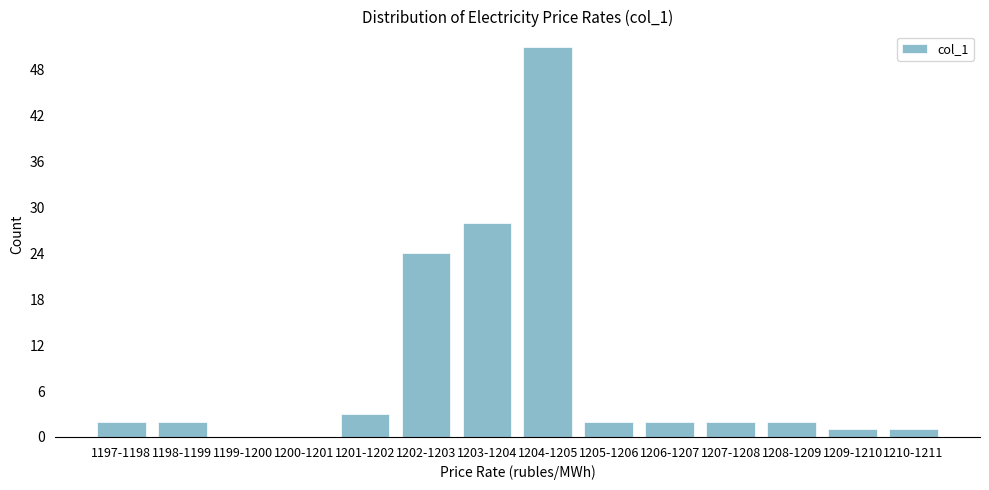

Reading left to right, transcribe all the data shown in this chart.

1197-1198=2	1198-1199=2	1199-1200=0	1200-1201=0	1201-1202=3	1202-1203=24	1203-1204=28	1204-1205=51	1205-1206=2	1206-1207=2	1207-1208=2	1208-1209=2	1209-1210=1	1210-1211=1